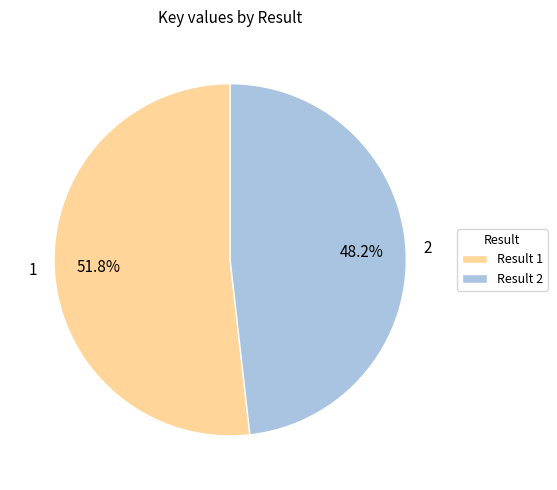

True or false: 1 accounts for 40% of the total.

False